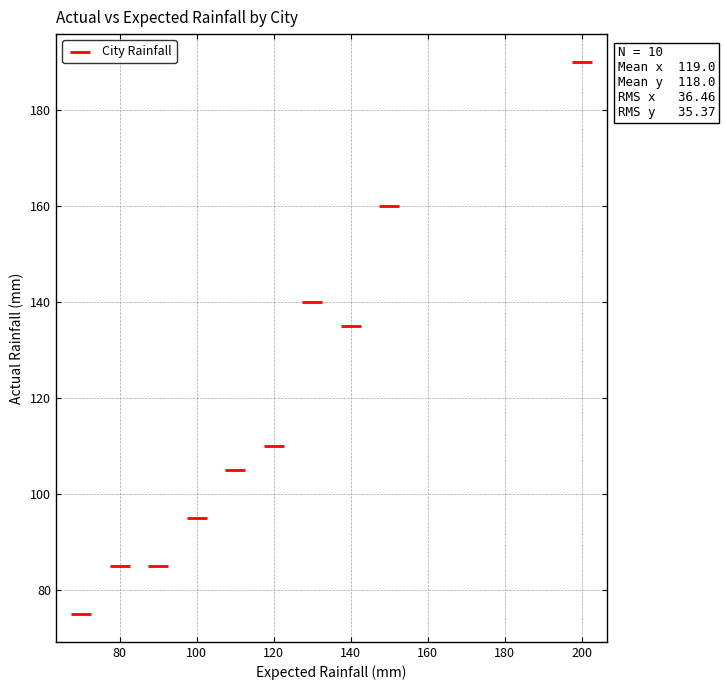

What is the range of Y values (max minus min)?

115